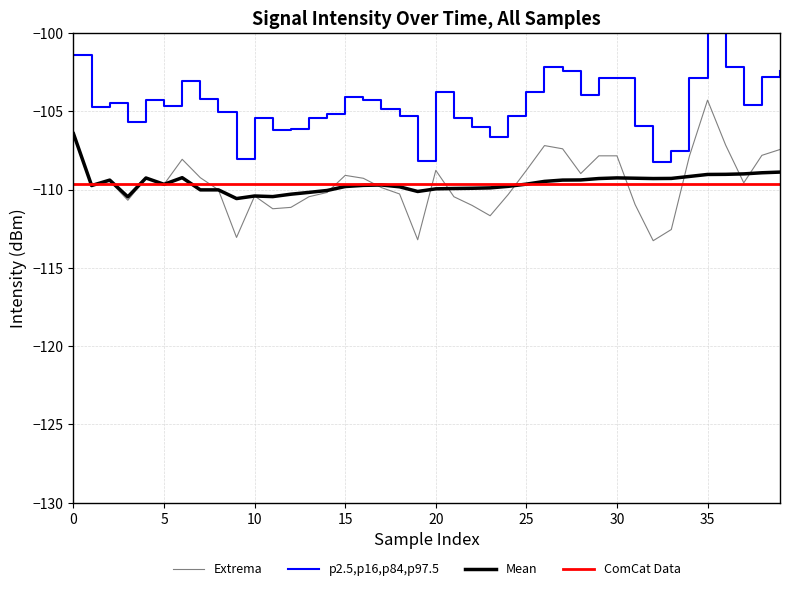

What is the value of the rolling_mean point at the 35th from the left?

-109.2